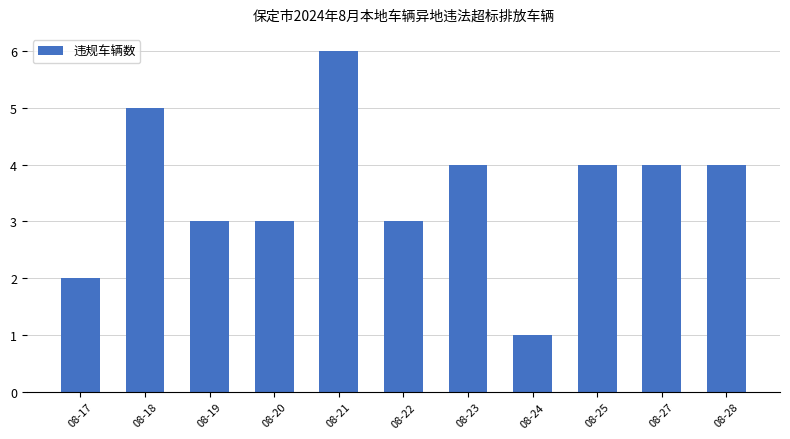

Is it true that the value at 08-27 is 4?

True